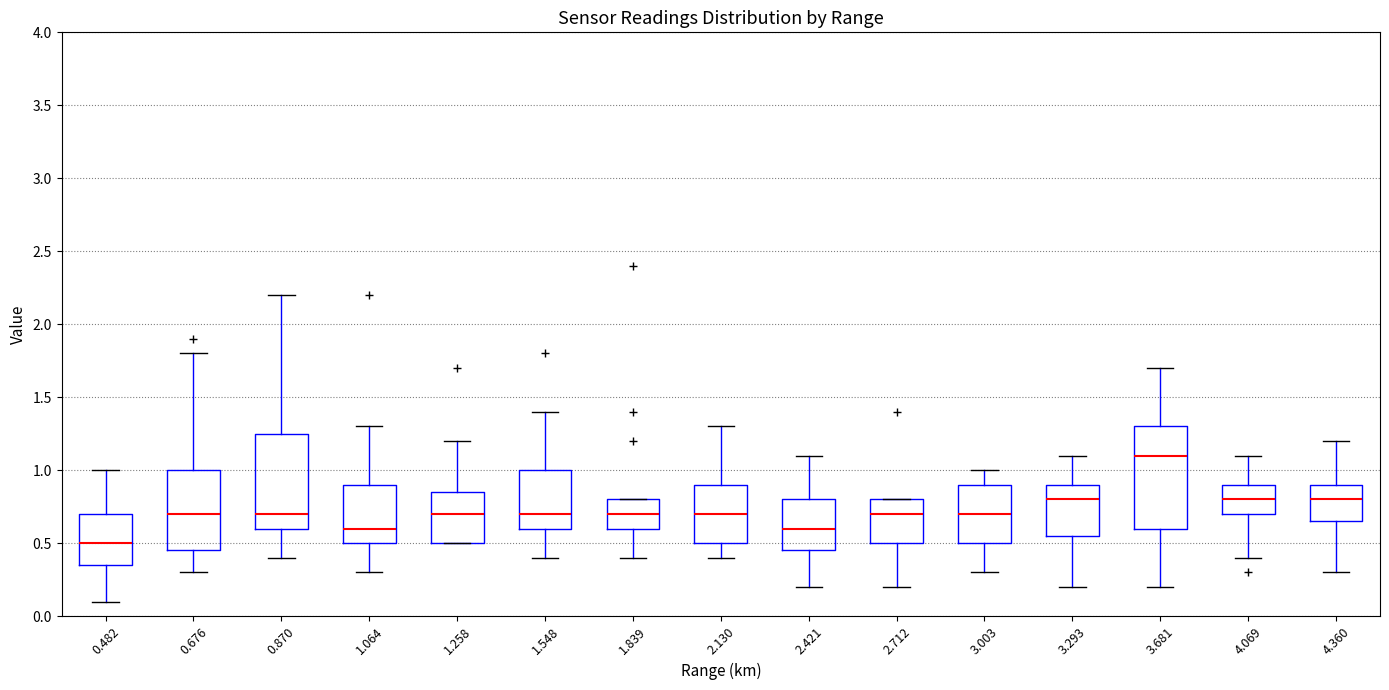

Which box is the tallest, from its lower edge to its upper edge?

3.681